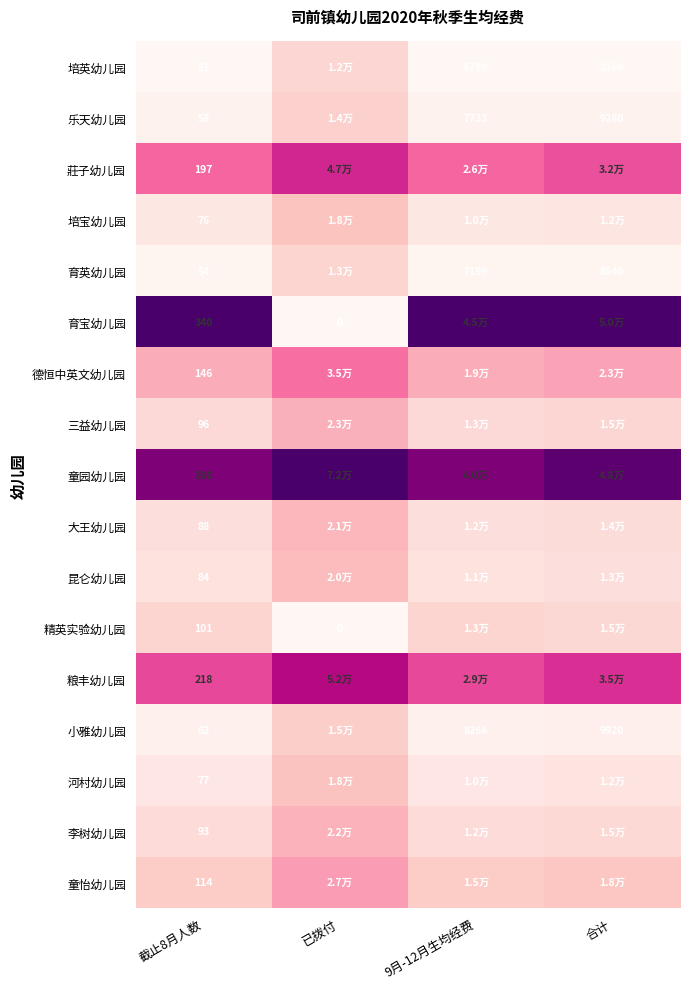

Rank the series at 截止8月人数 from lowest to highest value.

培英幼儿园, 育英幼儿园, 乐天幼儿园, 小雅幼儿园, 培宝幼儿园, 河村幼儿园, 昆仑幼儿园, 大王幼儿园, 李树幼儿园, 三益幼儿园, 精英实验幼儿园, 童怡幼儿园, 德恒中英文幼儿园, 莊子幼儿园, 粮丰幼儿园, 童园幼儿园, 育宝幼儿园